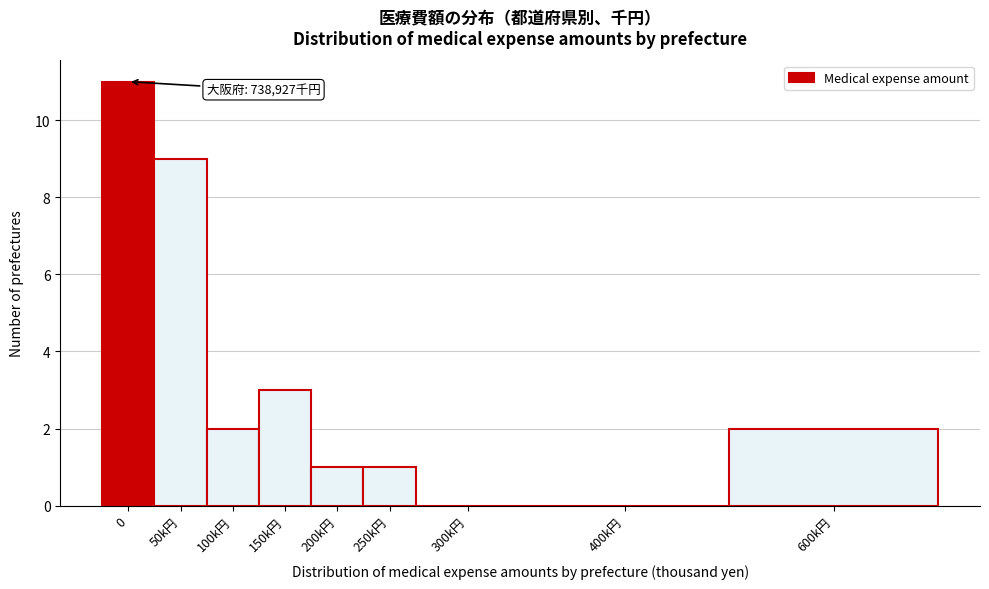

Reading right to left, what are all the values shown in this chart?

600k円=2	400k円=0	300k円=0	250k円=1	200k円=1	150k円=3	100k円=2	50k円=9	0=11